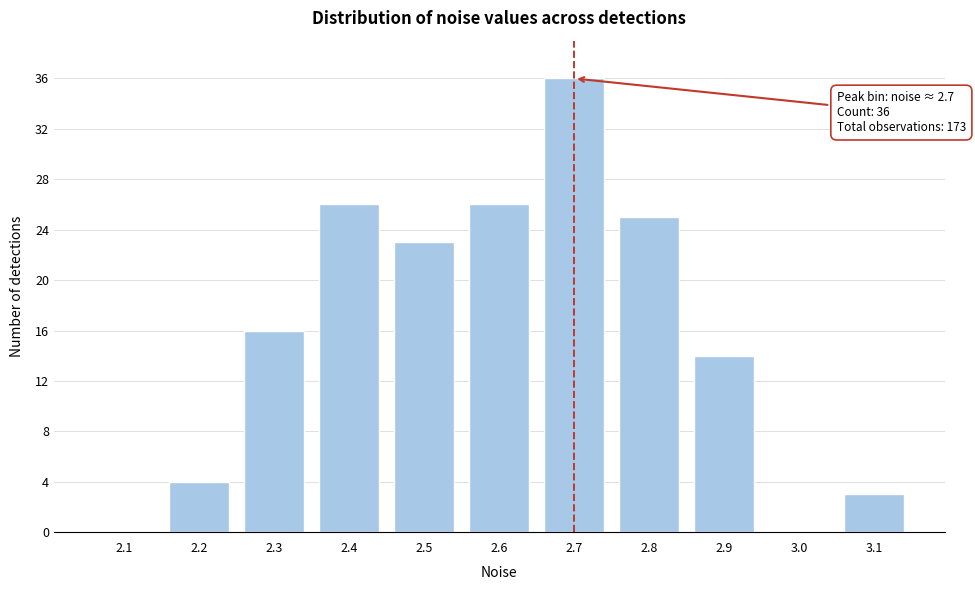

Reading left to right, list all the values displayed in this chart.

2.1=0	2.2=4	2.3=16	2.4=26	2.5=23	2.6=26	2.7=36	2.8=25	2.9=14	3.0=0	3.1=3